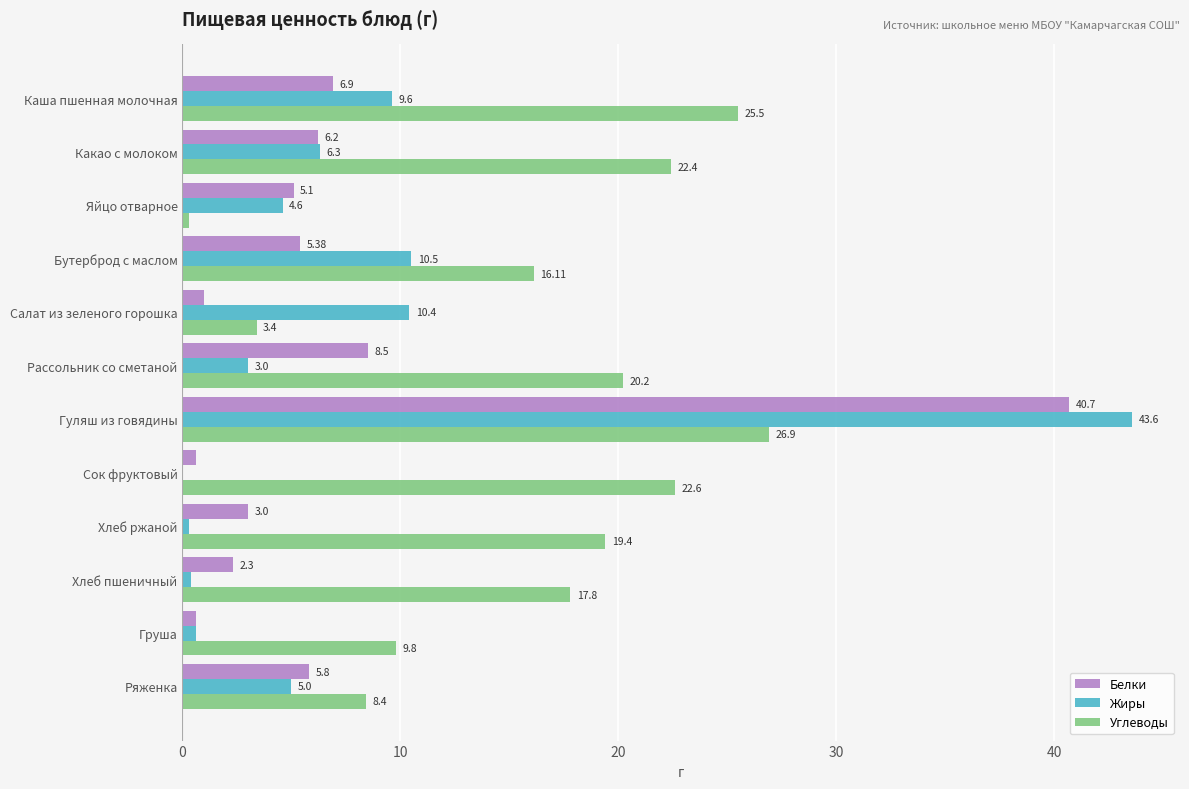

What is the sum of all Углеводы values?

192.8